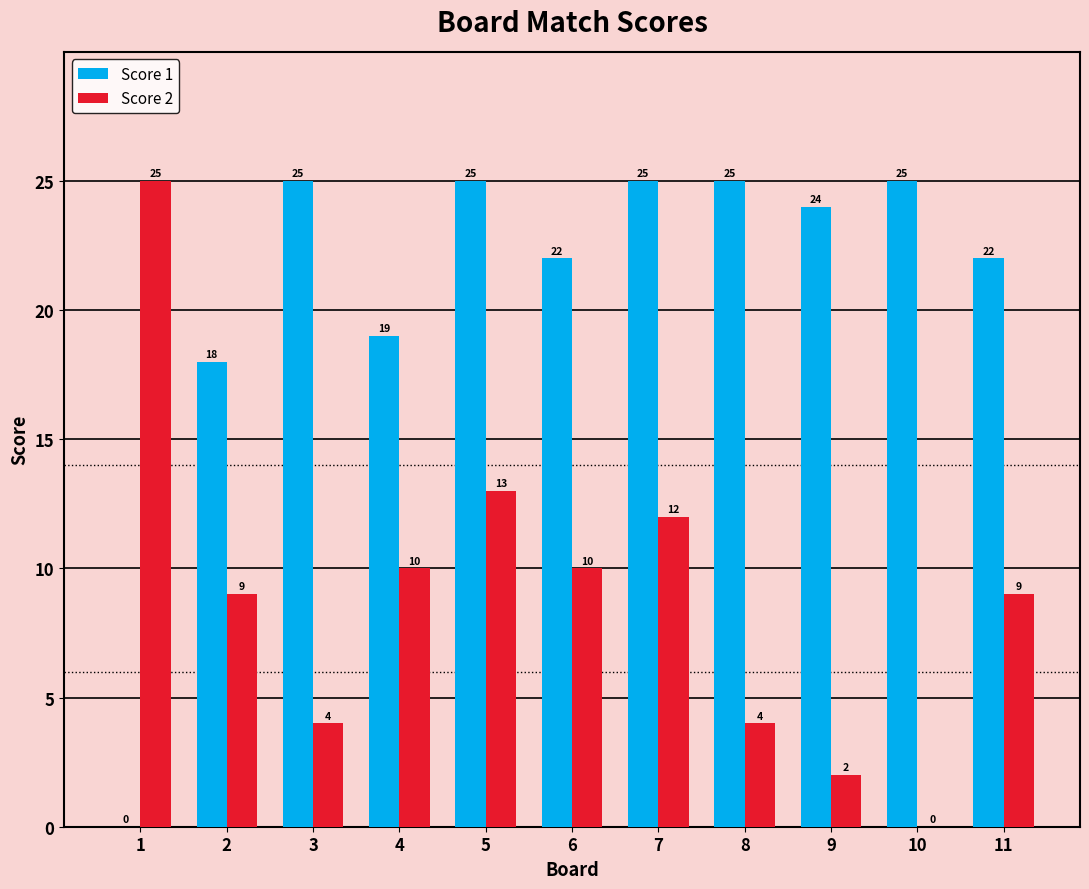

What is the total value across all series at 9?

26